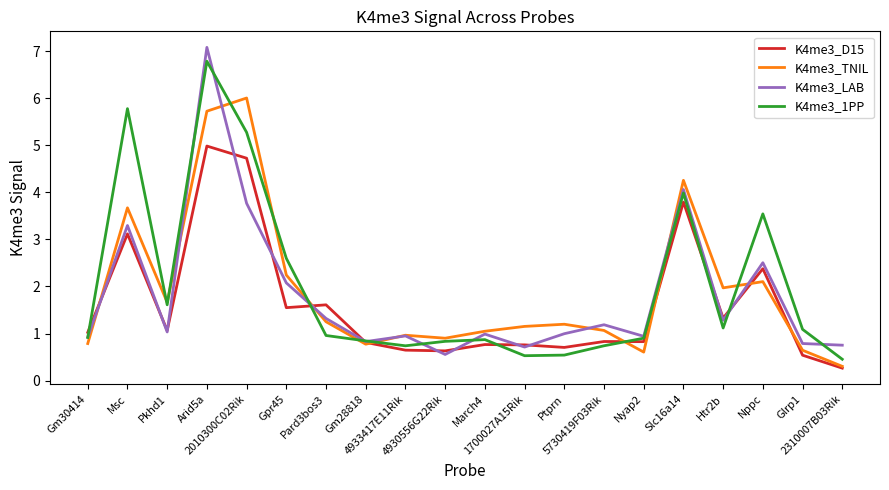

How many interior local peaks does the K4me3_TNIL series have?

6